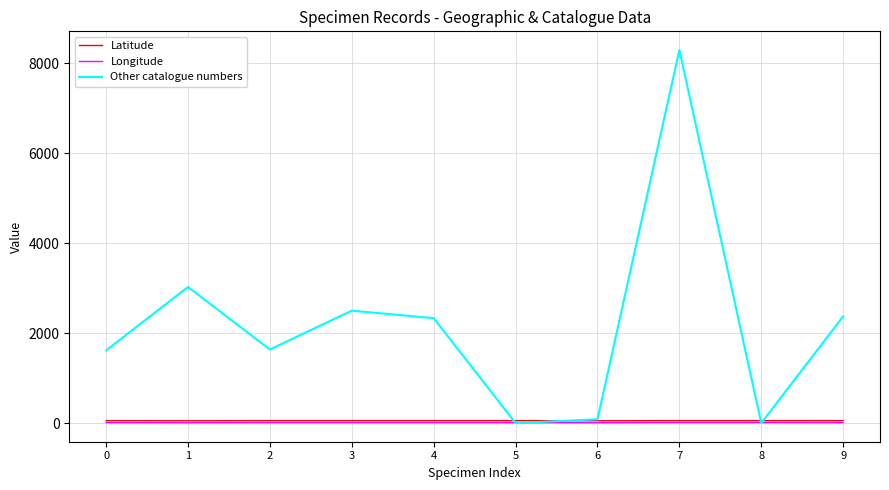

The value of Other catalogue numbers at 8 is -4381.2. True or false?

False